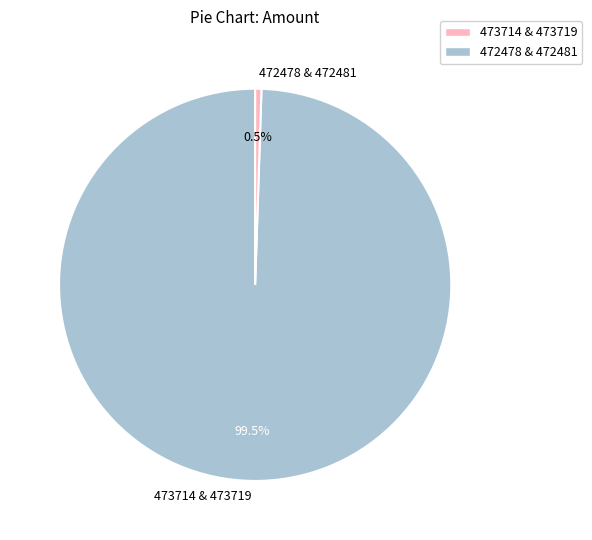

Which slice represents more than half of the pie?

473714 & 473719